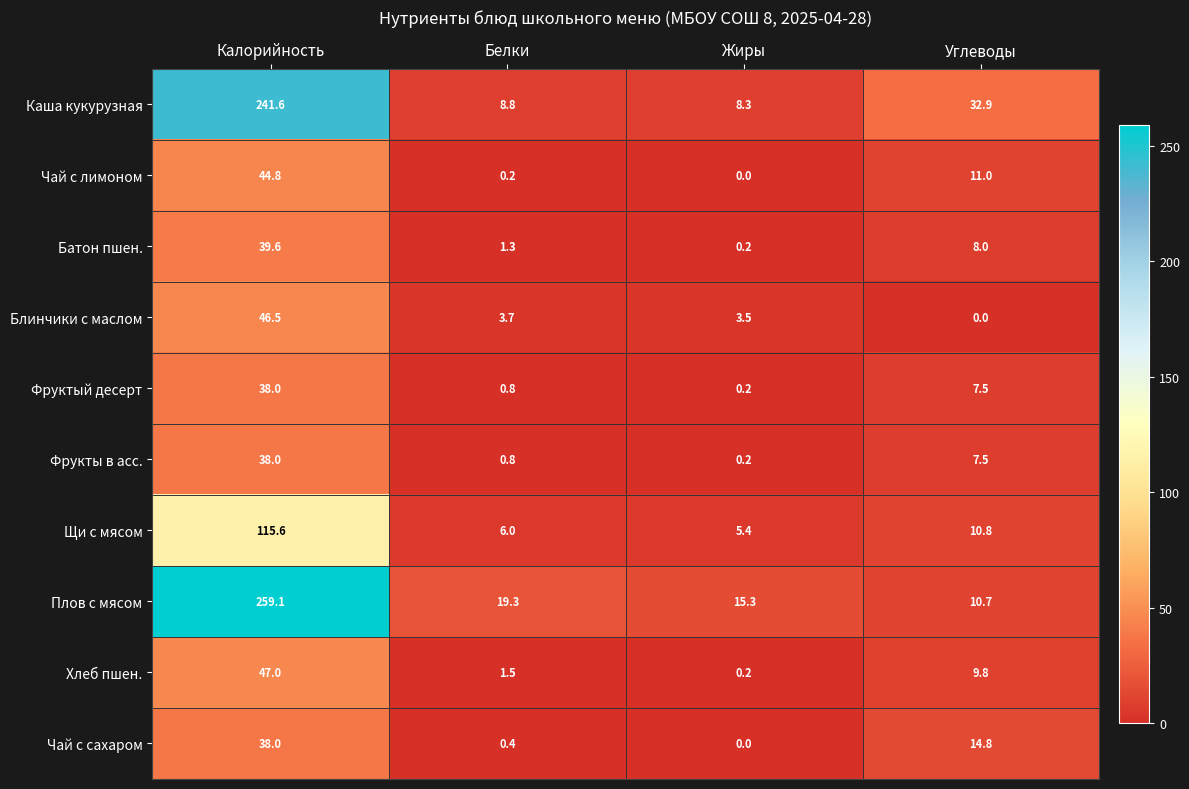

Is it true that Фруктый десерт equals 0.8 at Белки?

True